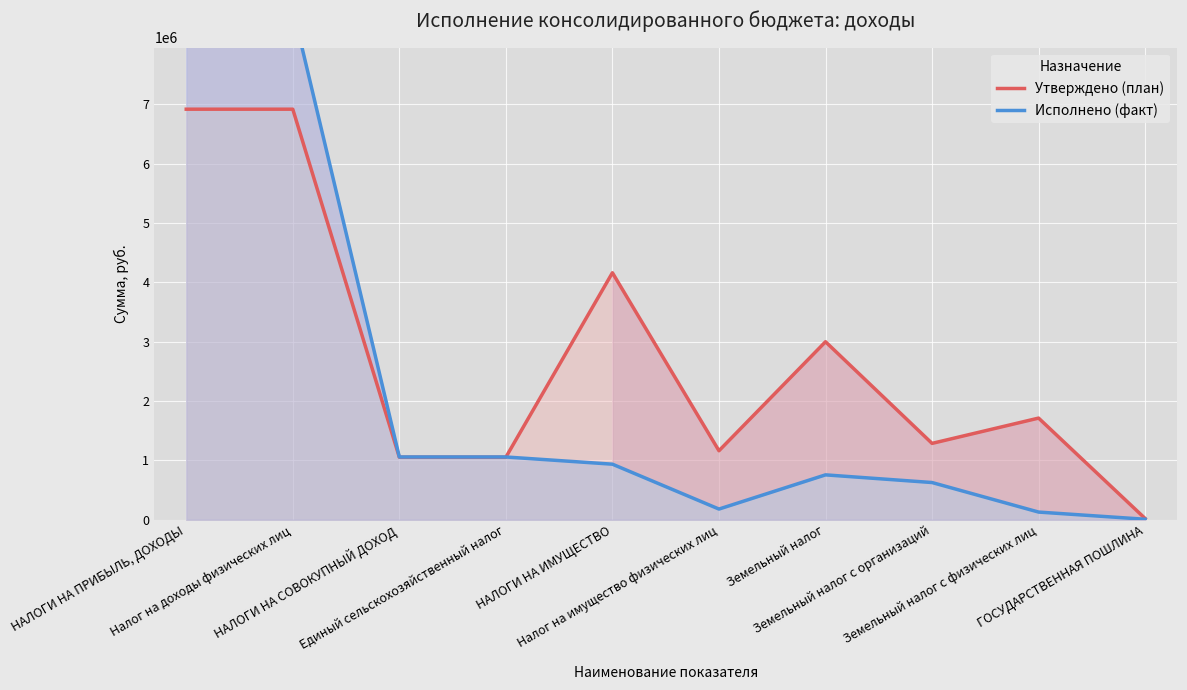

True or false: Исполнено (факт) has more than 2 interior local peaks.

False